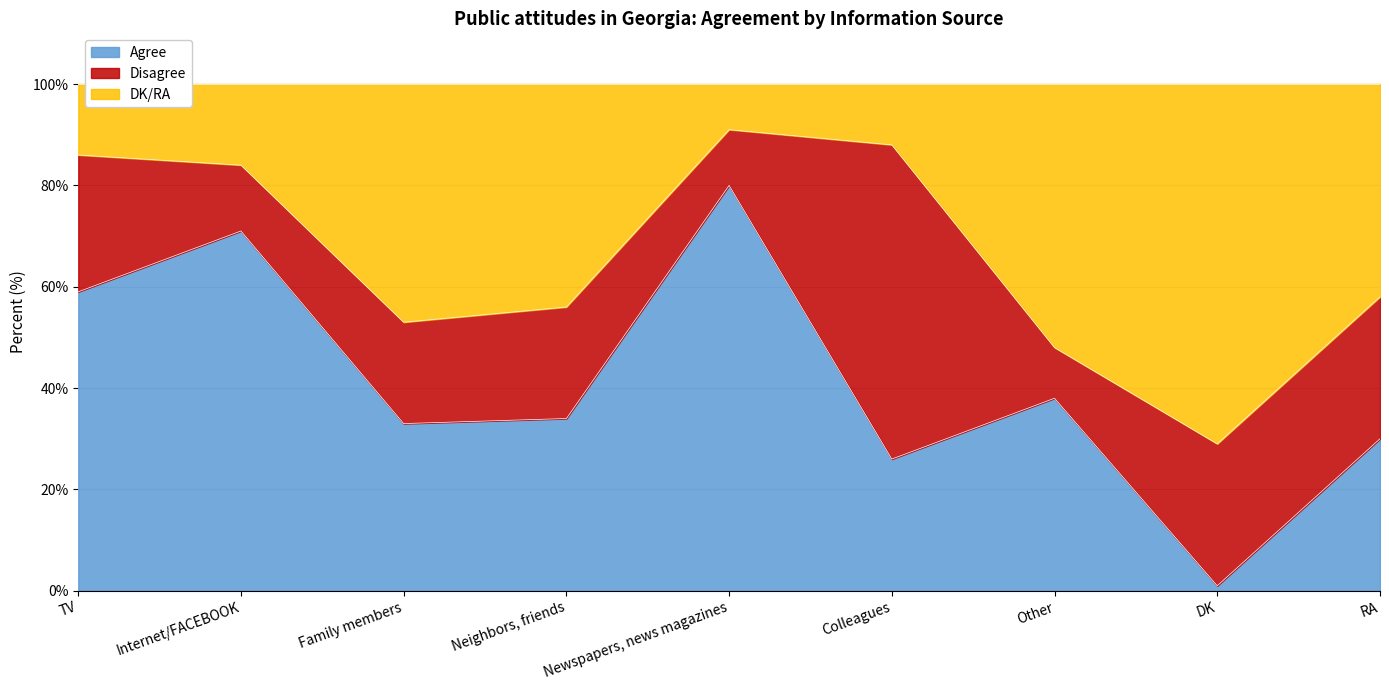

True or false: DK/RA has a value of 48 at Newspapers, news magazines.

False